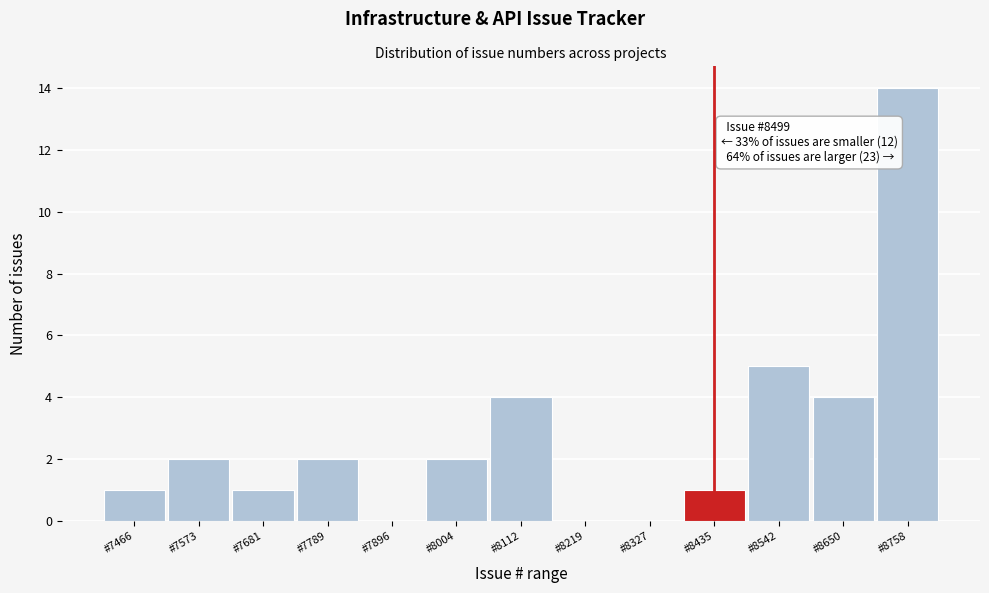

Reading left to right, list all the values displayed in this chart.

#7466=1	#7573=2	#7681=1	#7789=2	#7896=0	#8004=2	#8112=4	#8219=0	#8327=0	#8435=1	#8542=5	#8650=4	#8758=14